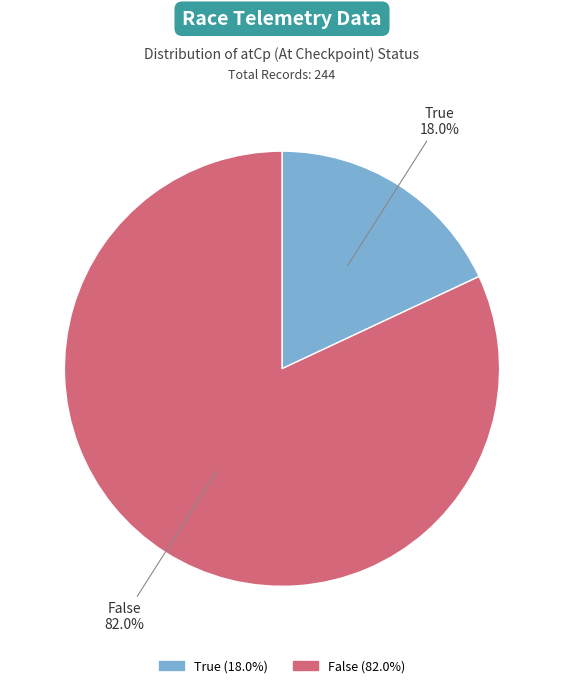

How many segments does this pie chart have?

2